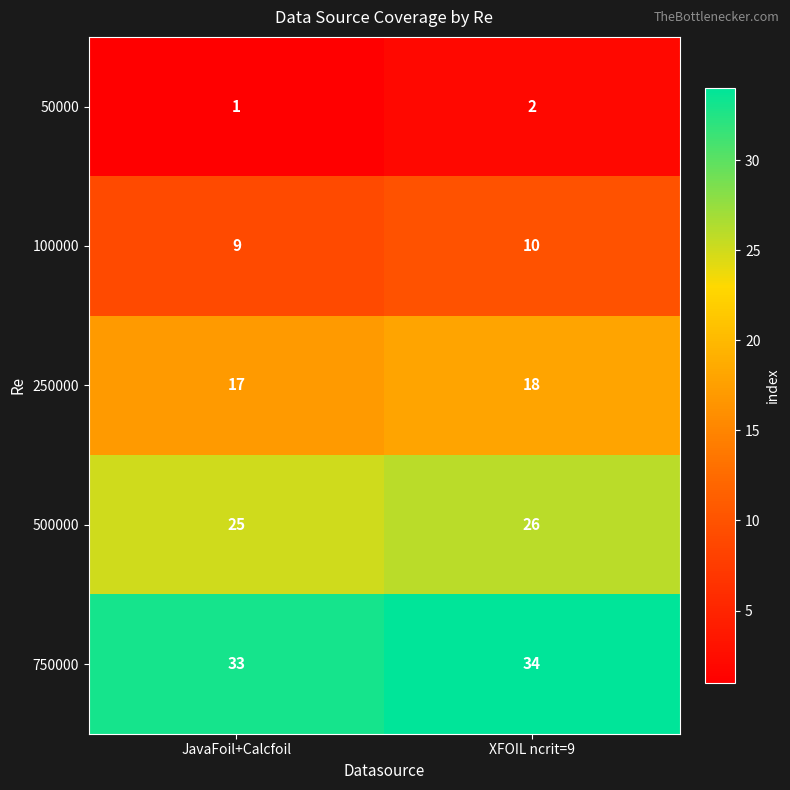

Where is 50000 nearest to the value 1?

JavaFoil+Calcfoil